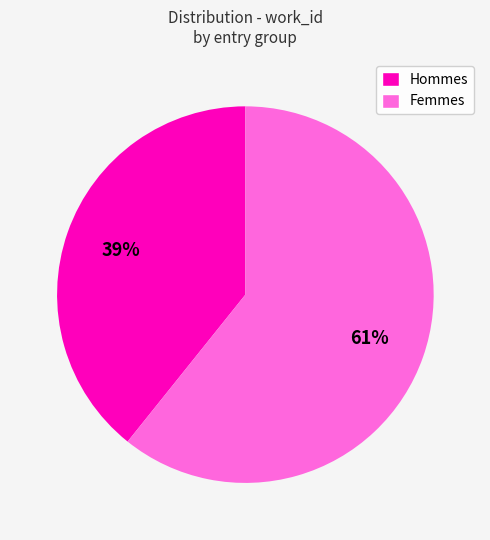

Does any single category account for the majority?

Yes